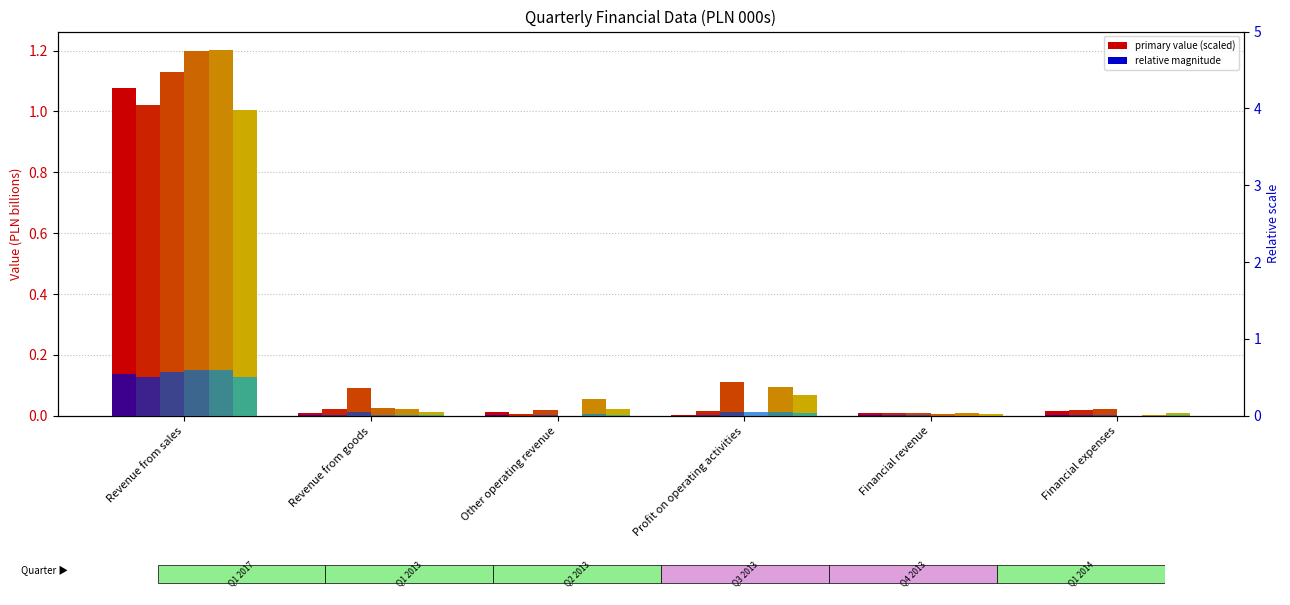

Is the value of Q2 2013 at Other operating revenue greater than the value of Q1 2017 at Other operating revenue?

Yes